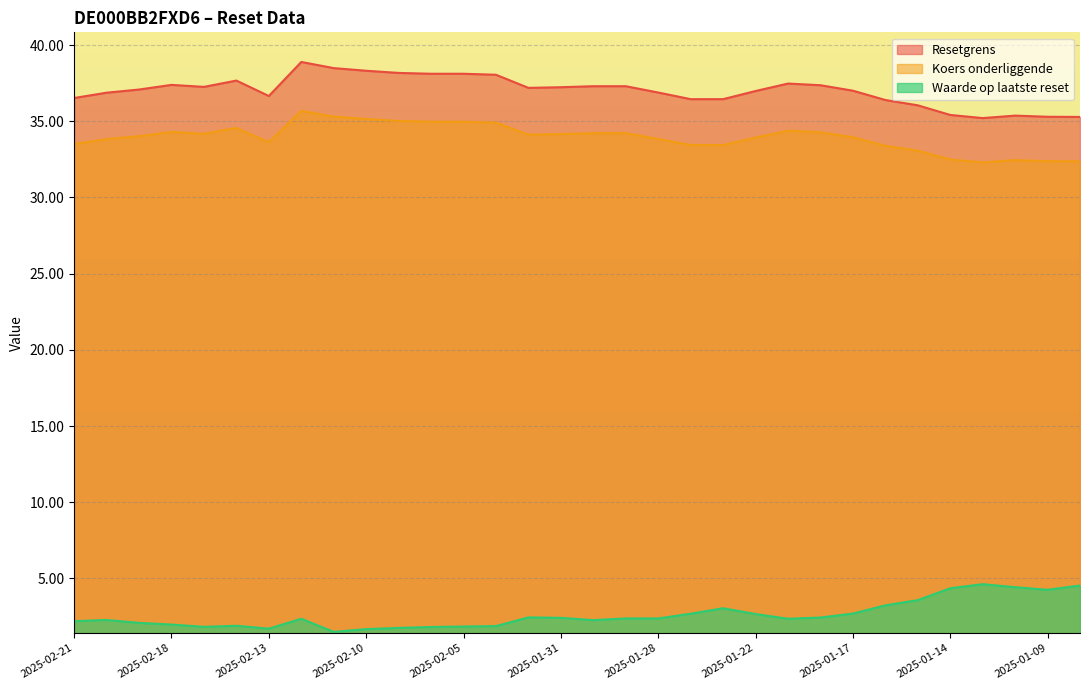

How many interior local peaks does the Waarde op laatste reset series have?

6